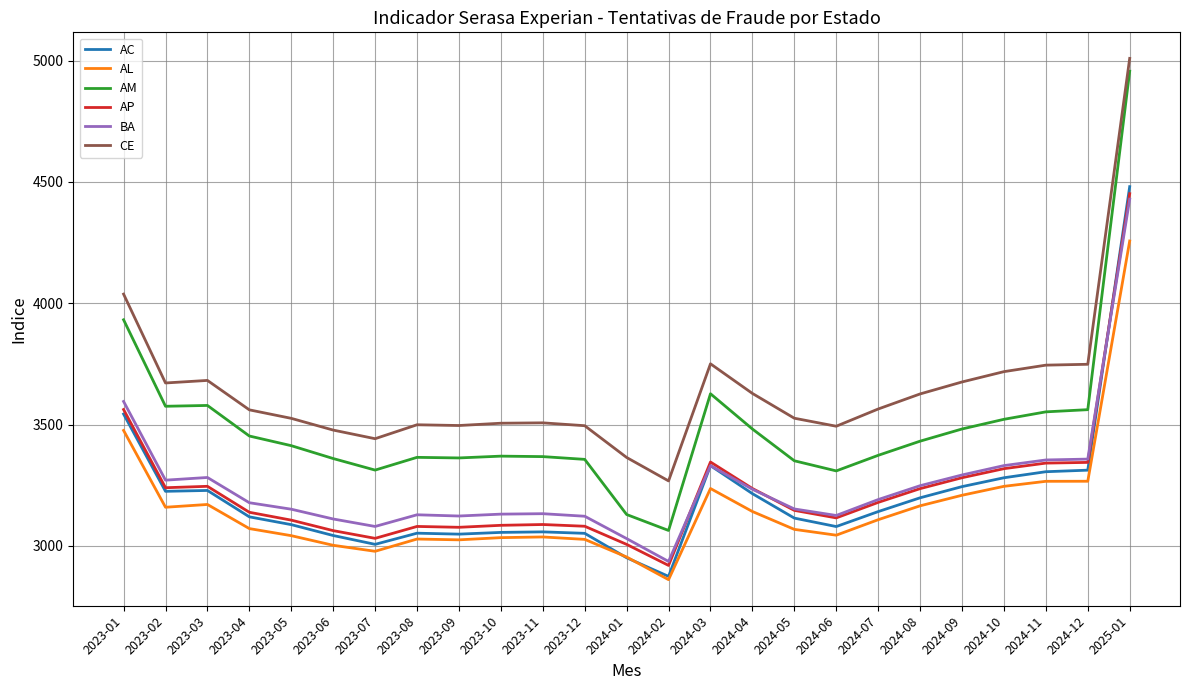

What is the total value across all series at 2024-02?

17922.6